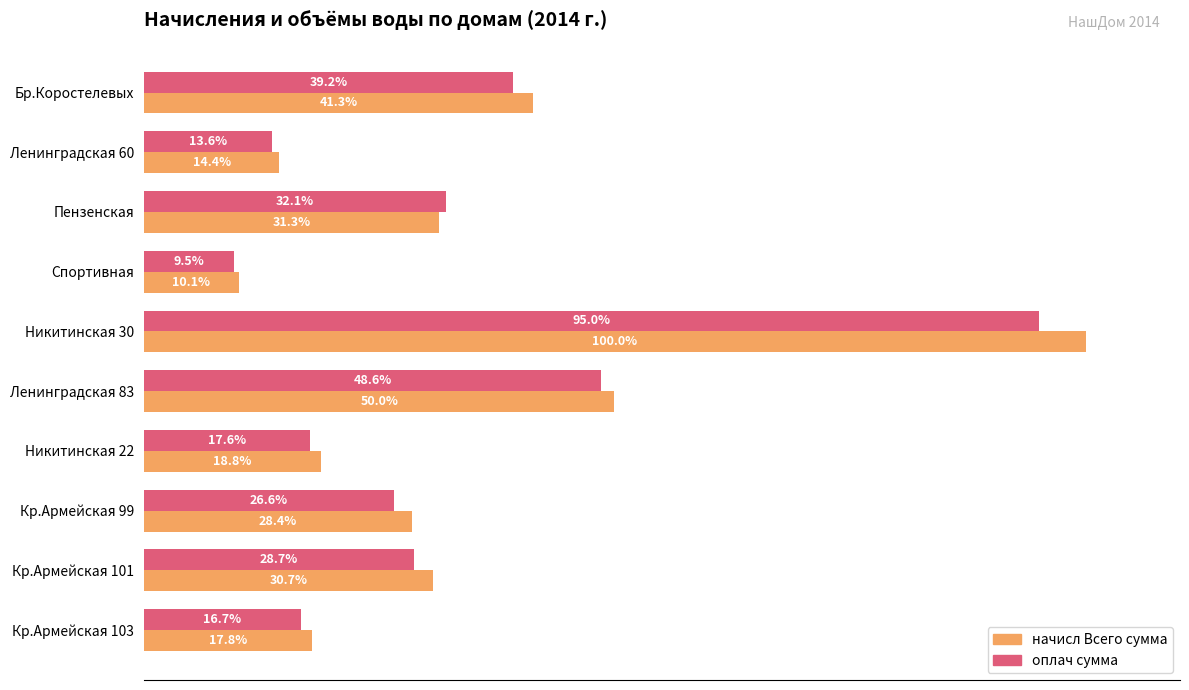

List the series in order of their peak value, highest first.

начисл Всего сумма, оплач сумма